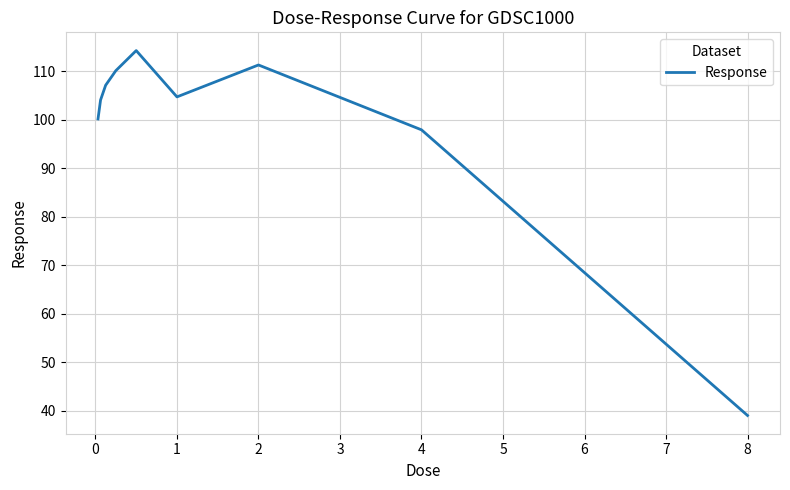

What is the difference between the maximum and minimum values?

75.2